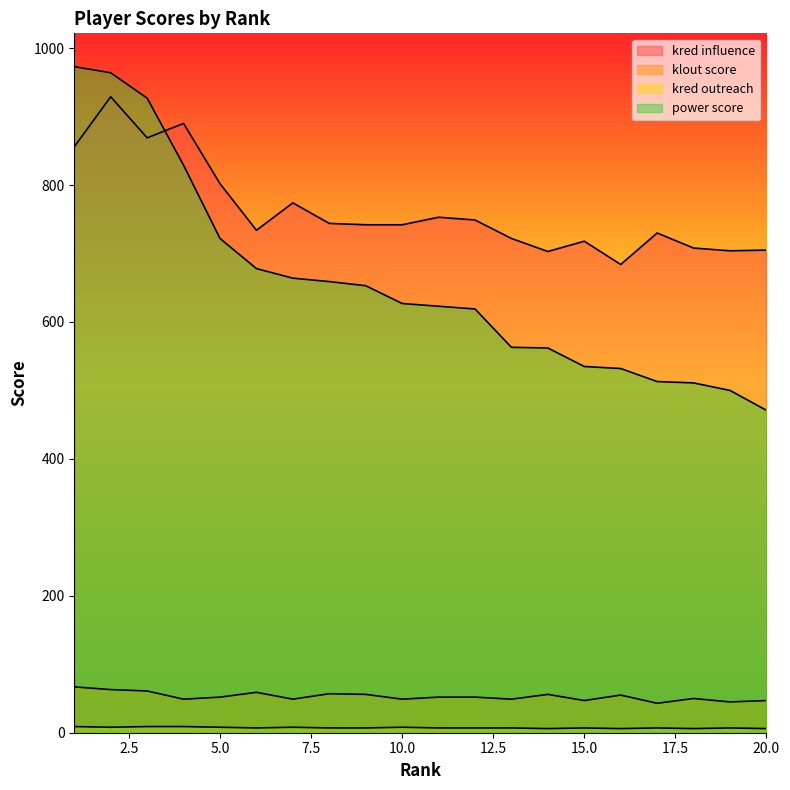

What is the value of the kred outreach point at the 8th from the left?

7